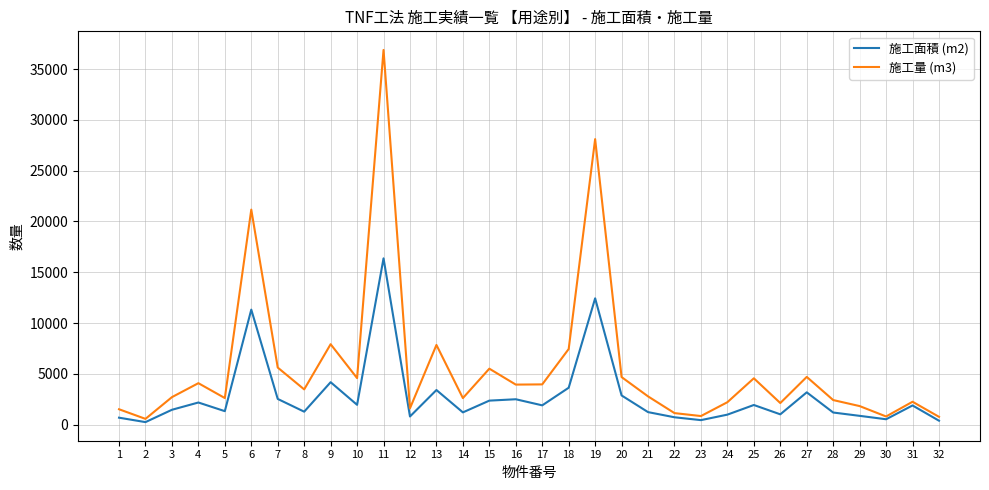

At which label does 施工面積 (m2) first exceed 1893?

4